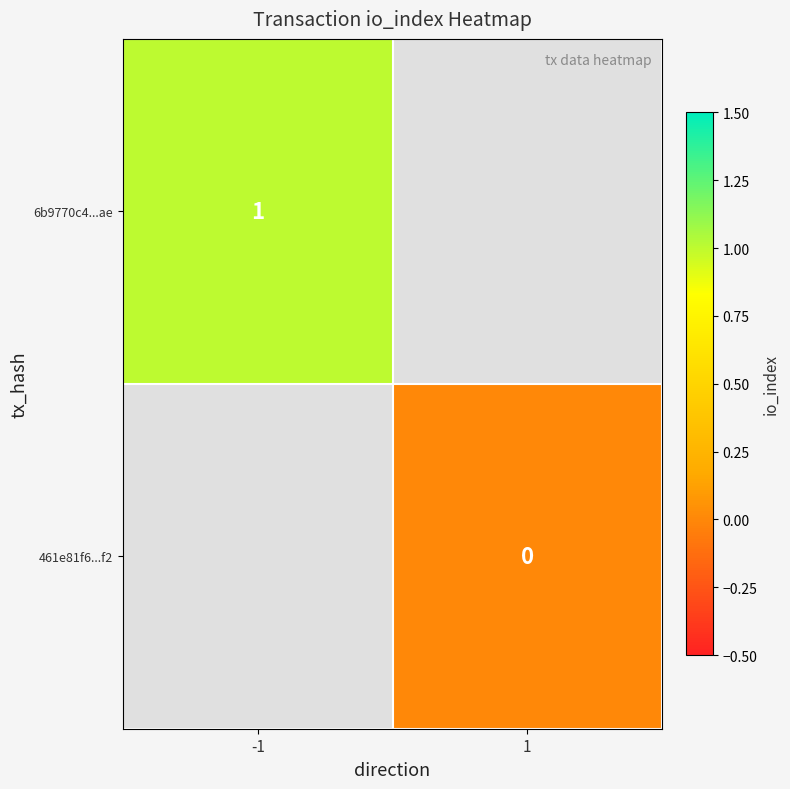

The 6b9770c4...ae series shows 1 at -1. True or false?

True